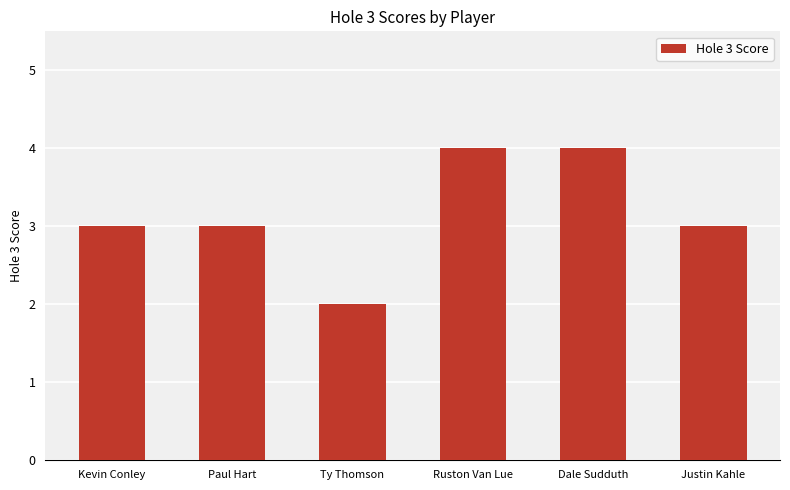

Reading left to right, list all the values displayed in this chart.

Kevin Conley=3	Paul Hart=3	Ty Thomson=2	Ruston Van Lue=4	Dale Sudduth=4	Justin Kahle=3